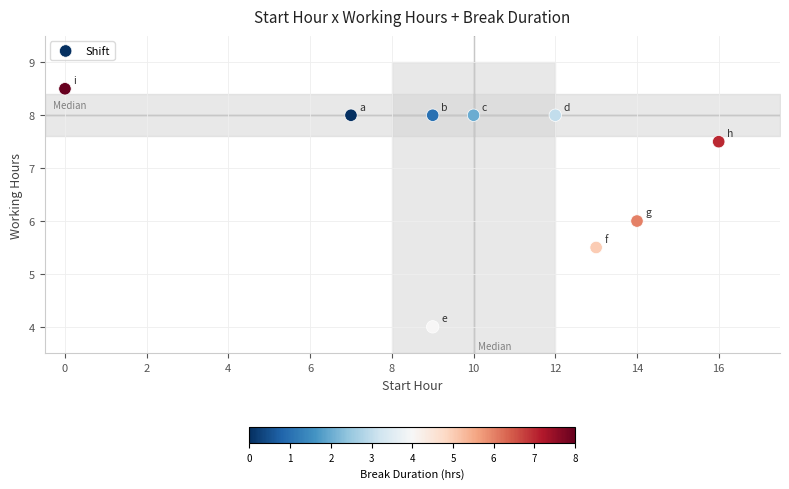

What is the range of X values (max minus min)?

16.0